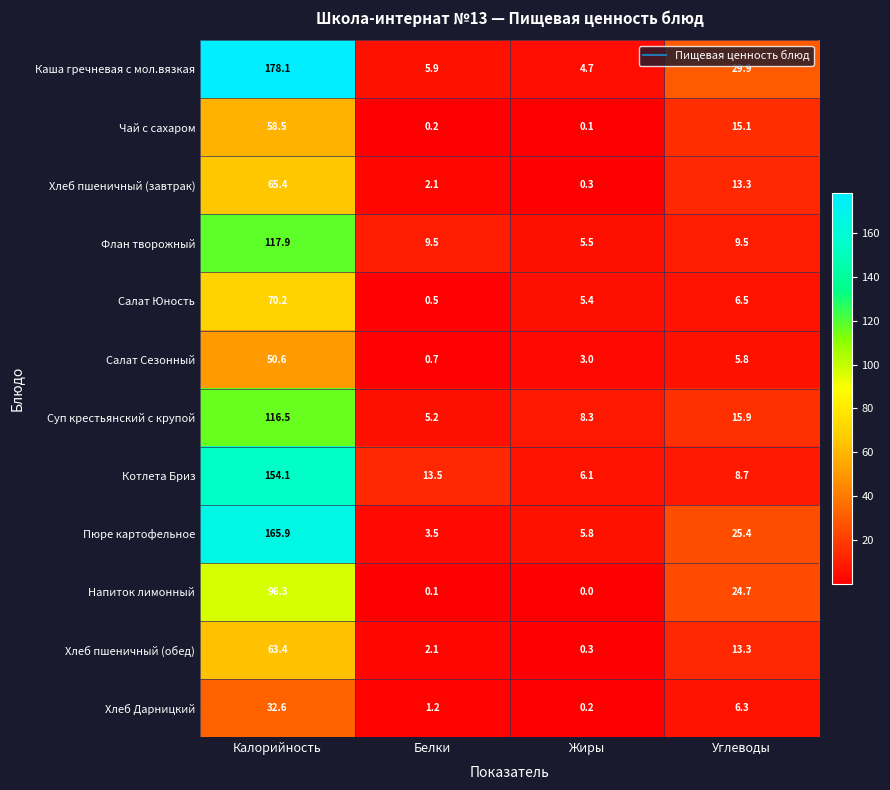

How many data points in Напиток лимонный are less than 24?

2